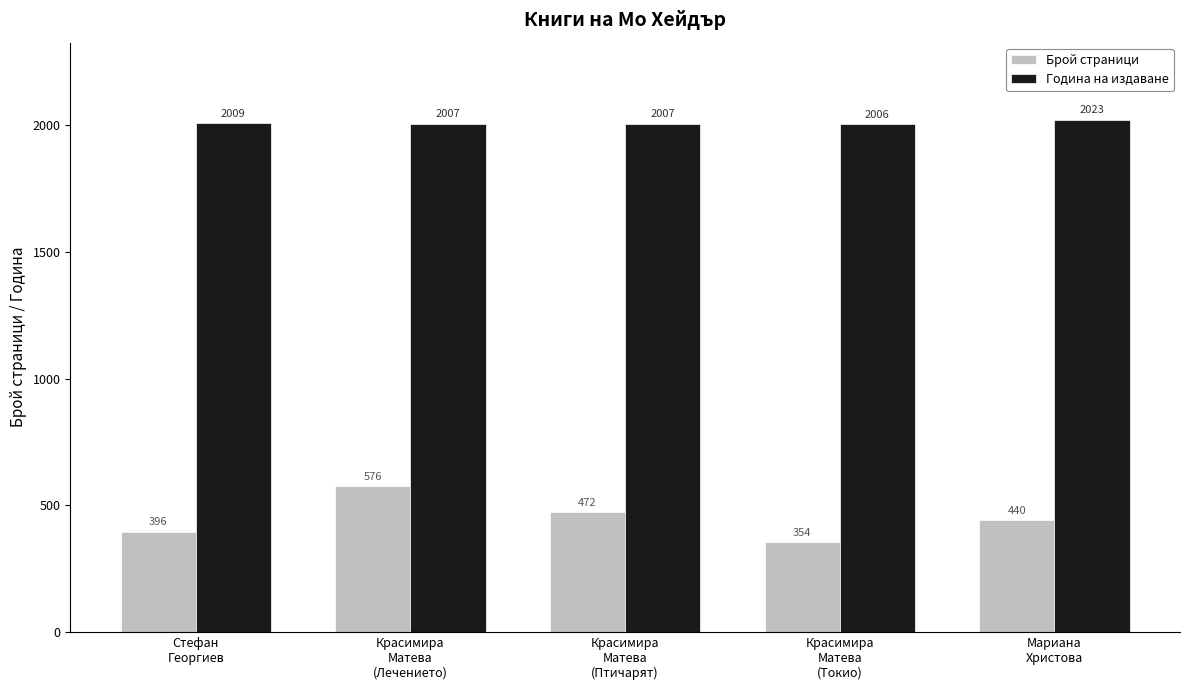

List the series in order of their peak value, highest first.

Година на издаване, Брой страници